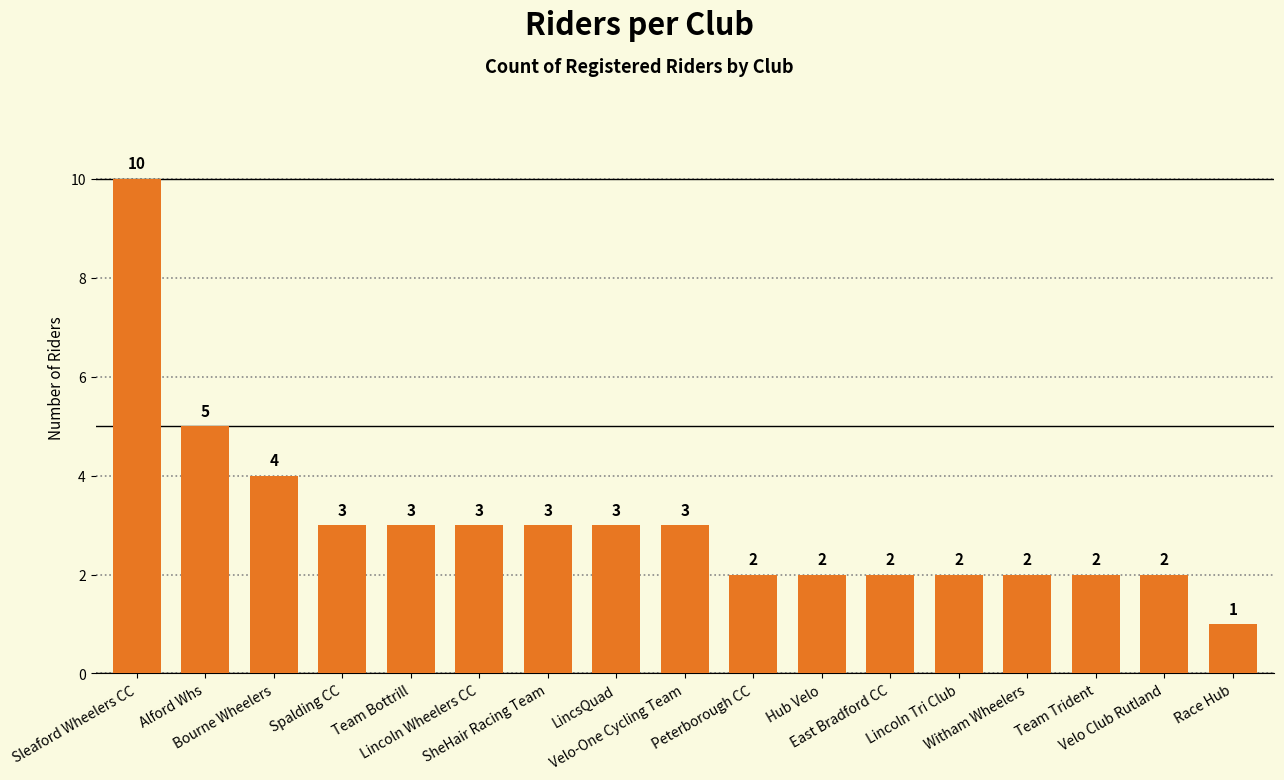

What is the difference between the maximum and second lowest values?

8